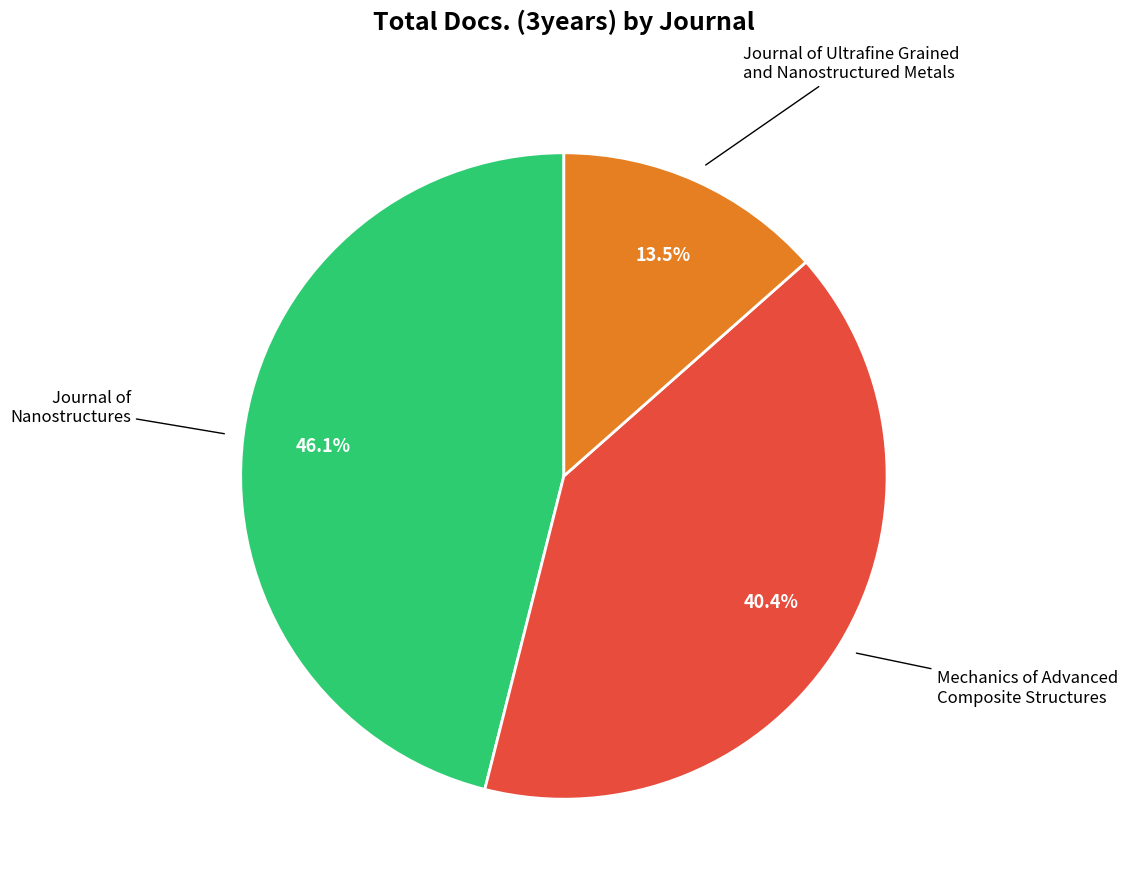

Is there a majority slice in this chart?

No